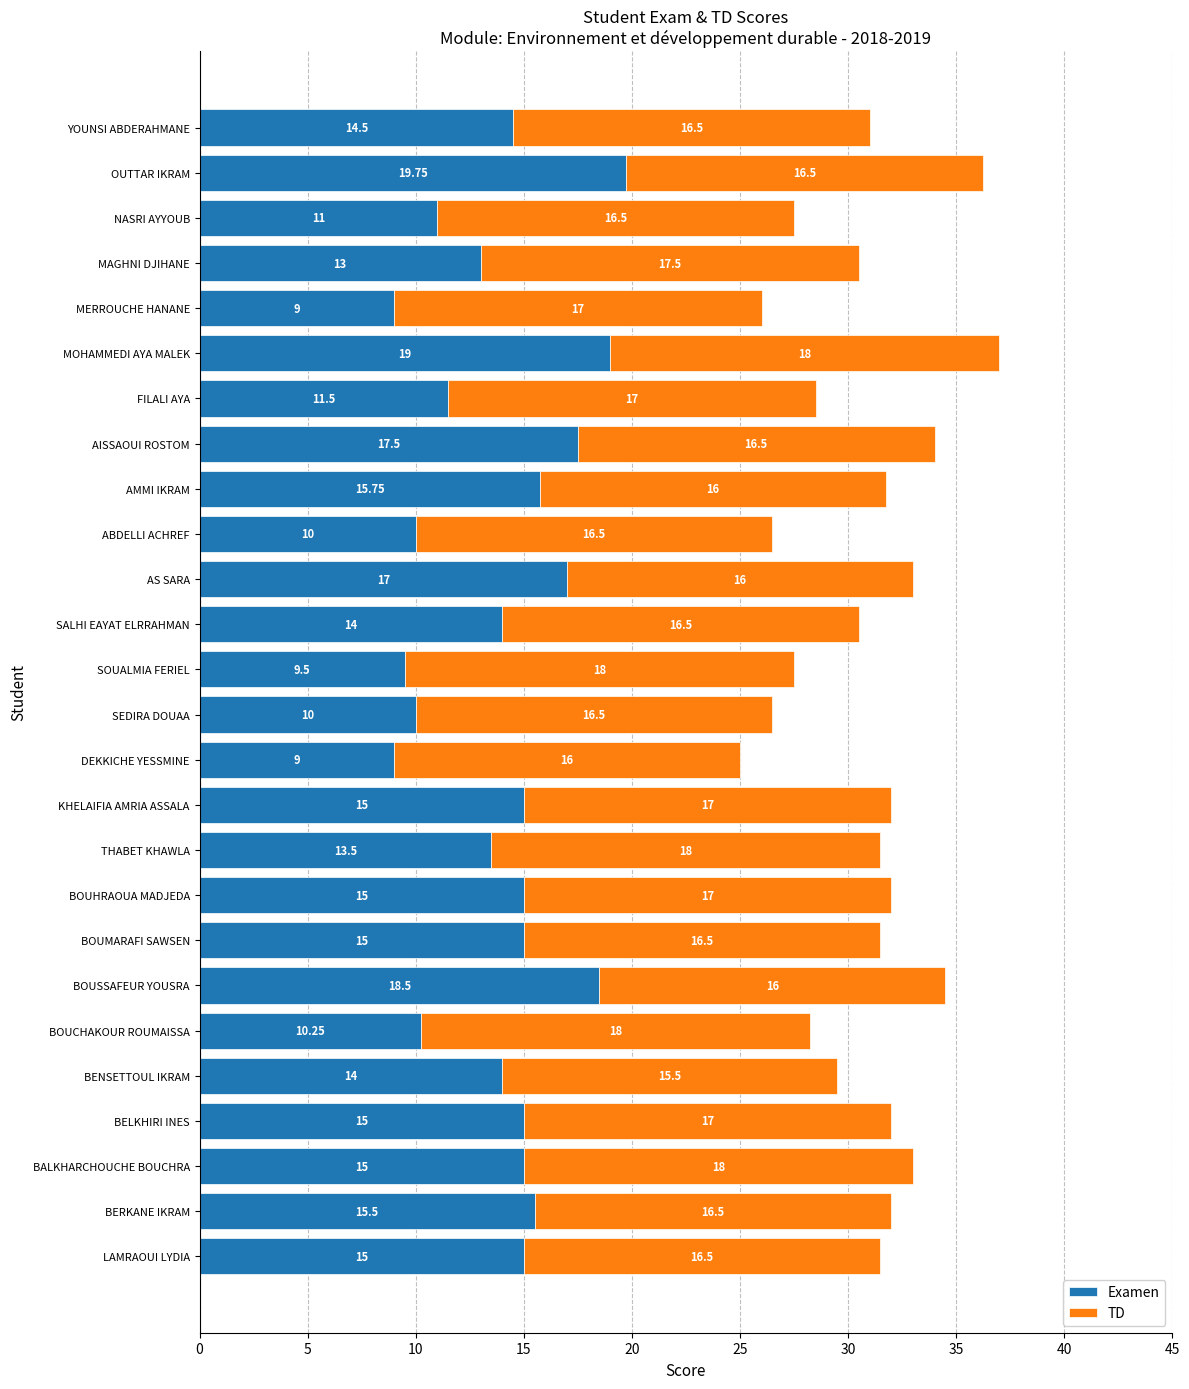

At which category is the sum across all series the highest?

MOHAMMEDI AYA MALEK